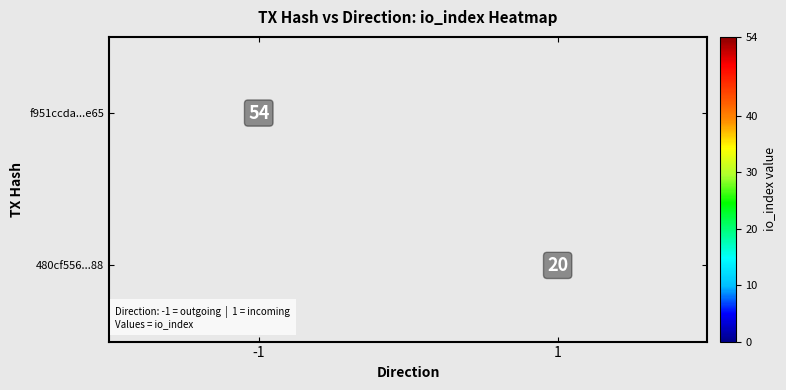

The value of 480cf556...88 at 1 is 36. True or false?

False